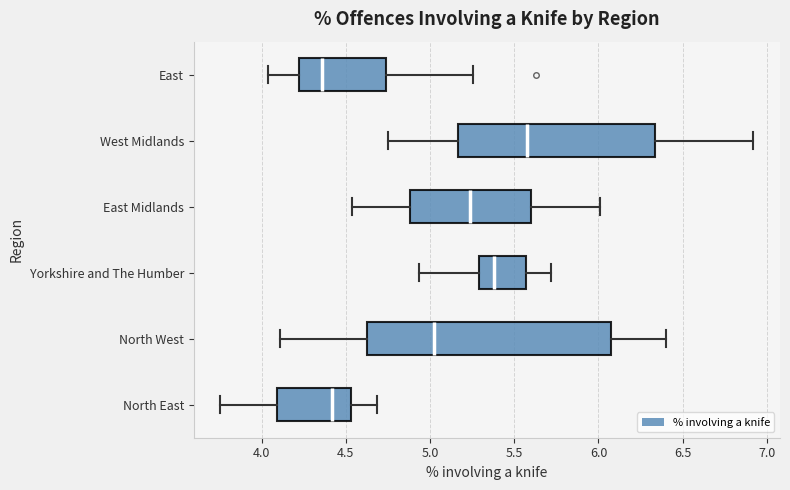

Which box has the furthest to the left median line?

East